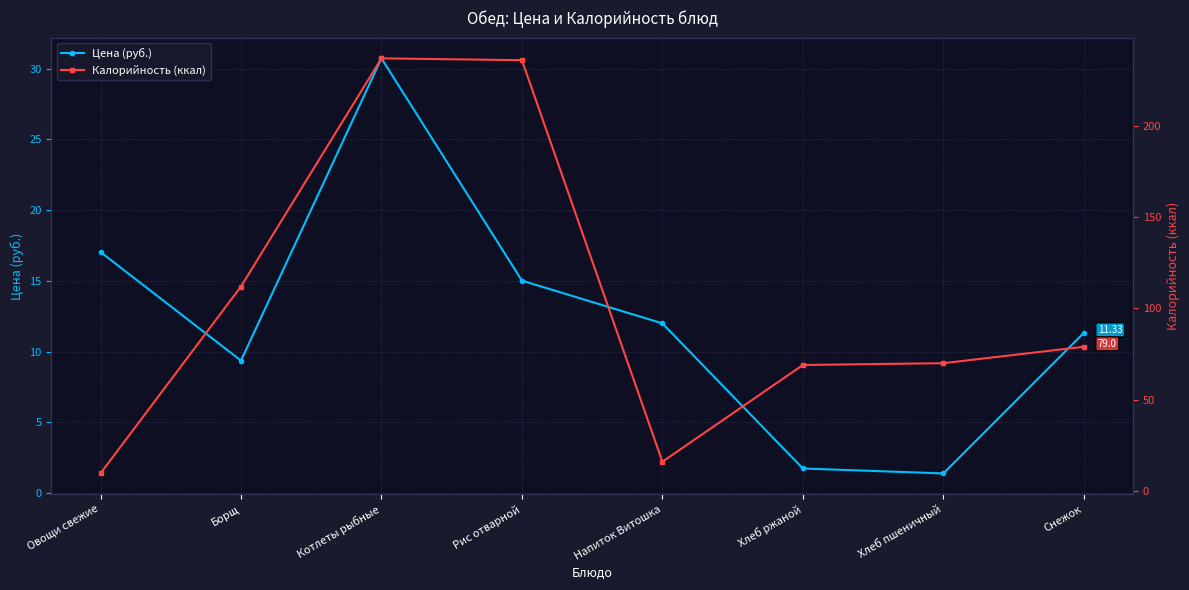

The Цена (руб.) series shows 3.1 at Рис отварной. True or false?

False